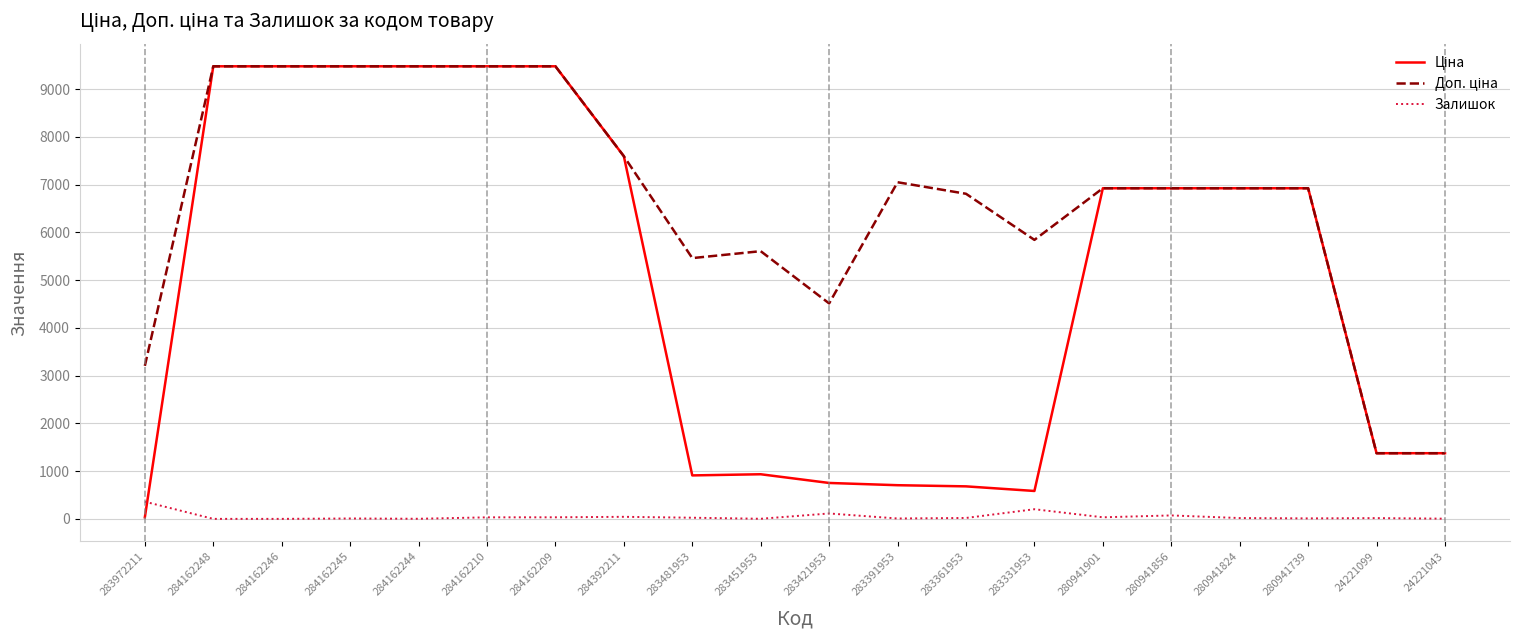

What is the maximum value shown in the chart?

9480.1